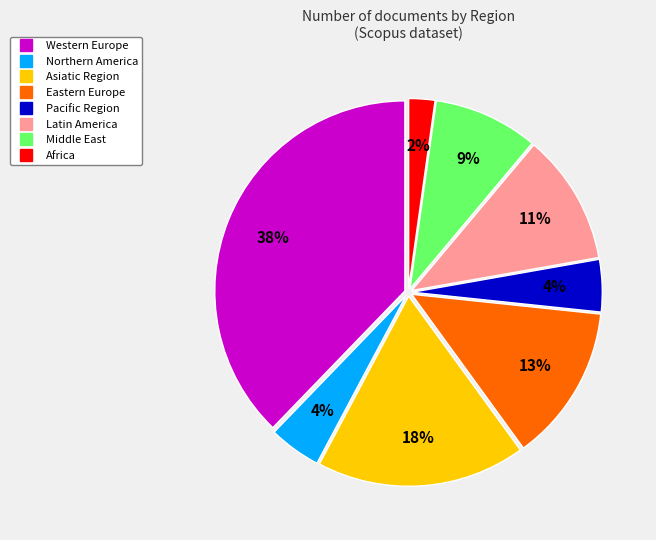

Is the sum of Latin America and Northern America greater than half?

No